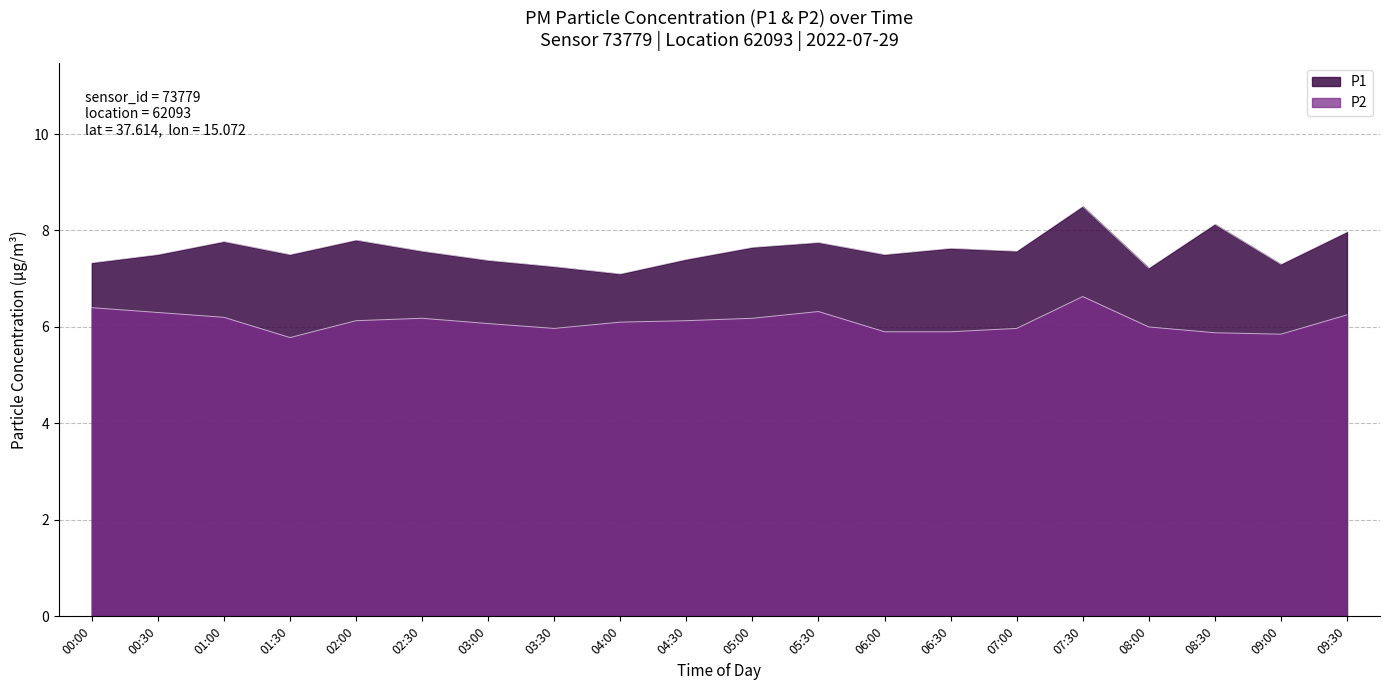

Where is the first local maximum for P2?

02:30